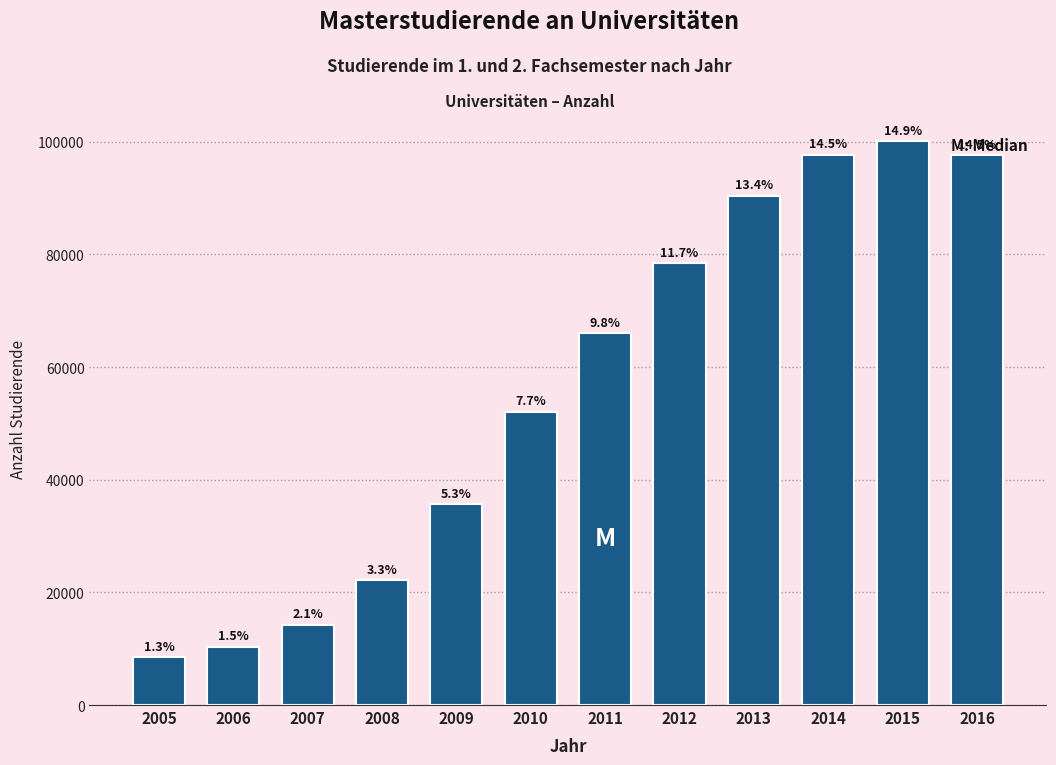

Does the chart contain any negative values?

No